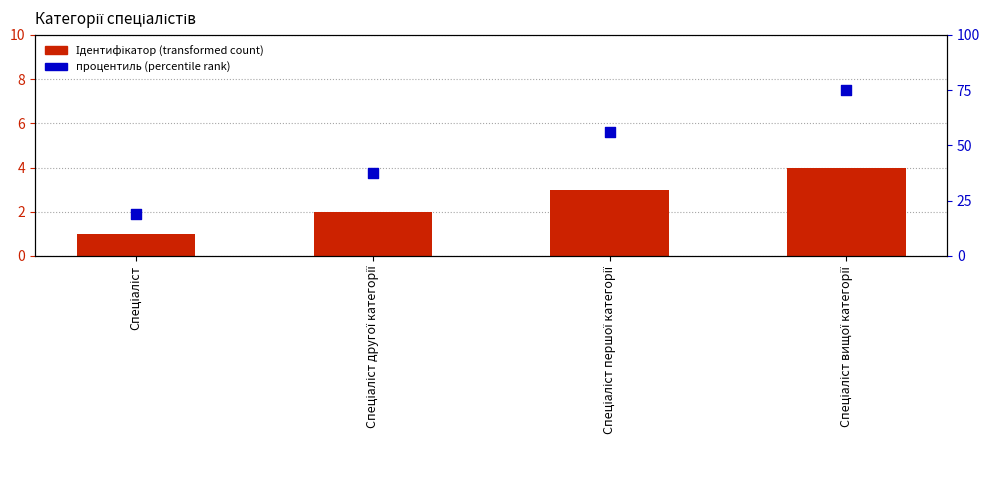

What is the total value across all series at Спеціаліст другої категорії?

39.5